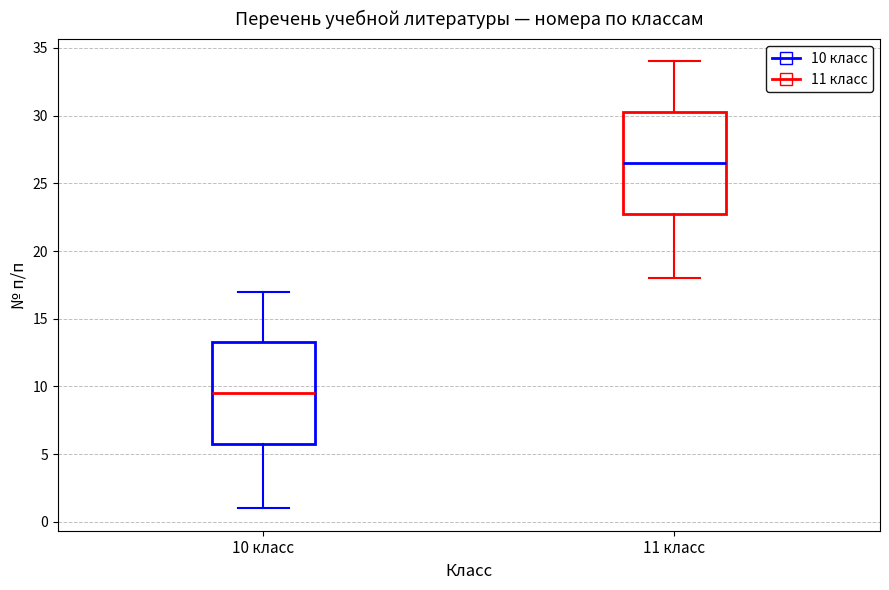

Reading left to right, transcribe this box plot: for each box, give where its median line is, the range the box spans, and where its two whiskers end, as read against the y-axis. The values are not printed on the chart, so give them approximately, as read against the axis.

10 класс: median 9.5, box 6.0 to 13.5, whiskers 1.0 to 17.0
11 класс: median 26.5, box 23.0 to 30.5, whiskers 18.0 to 34.0